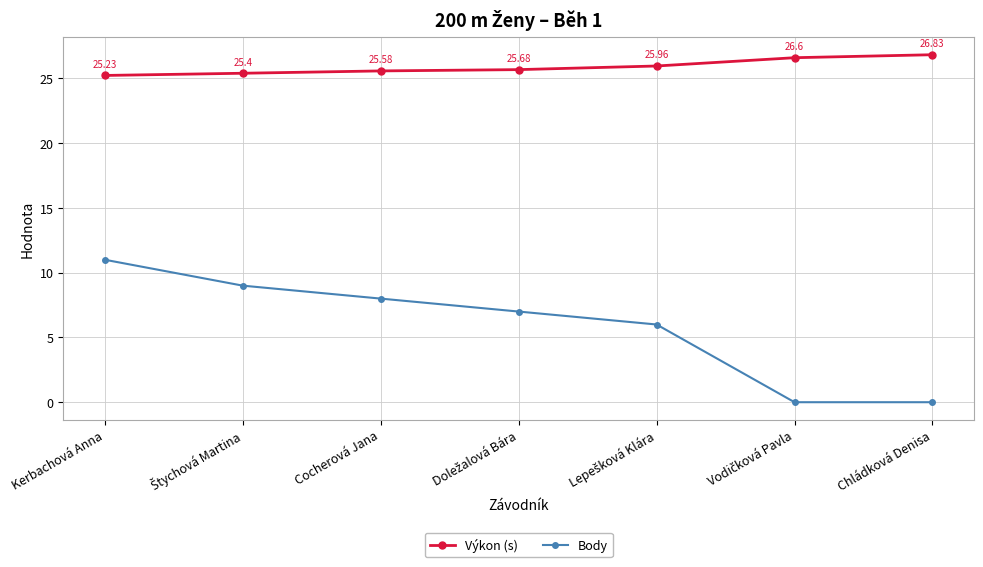

List the series in order of their peak value, highest first.

Výkon (s), Body